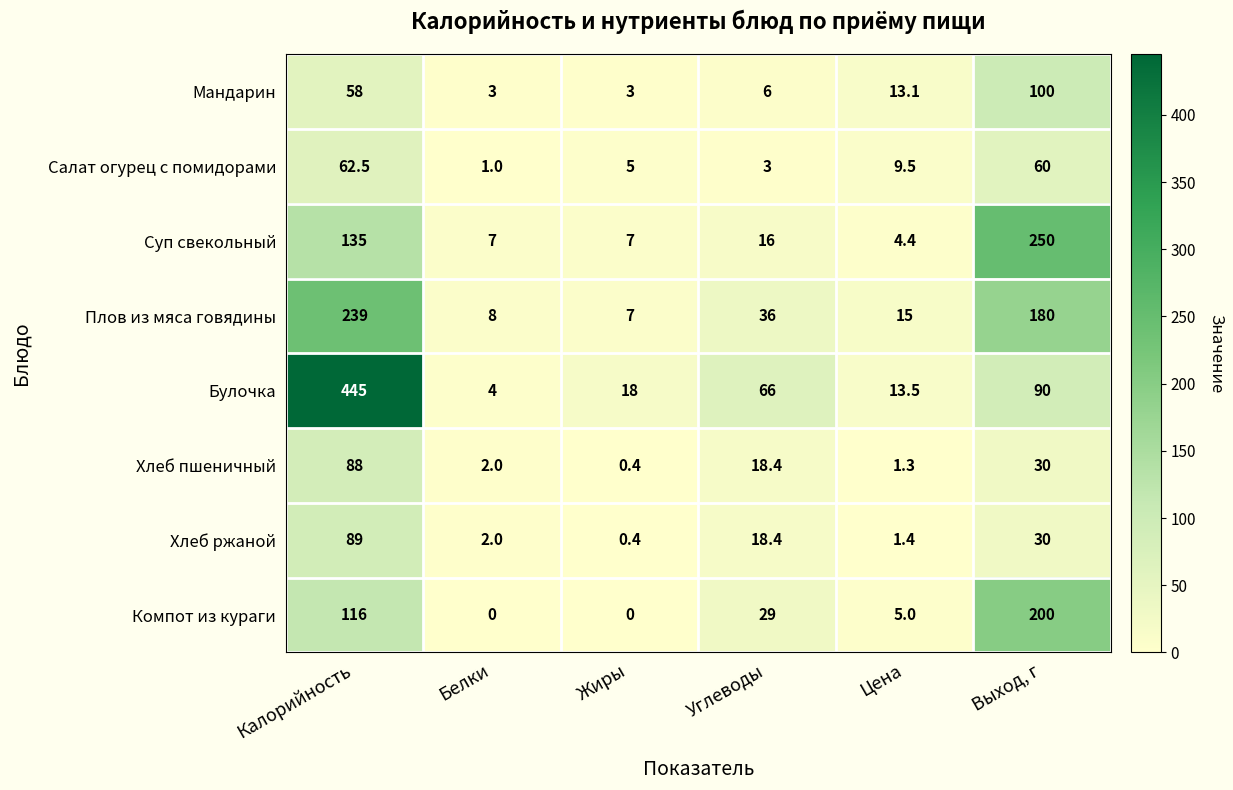

What is the difference between the maximum and minimum values in the Плов из мяса говядины series?

232.0